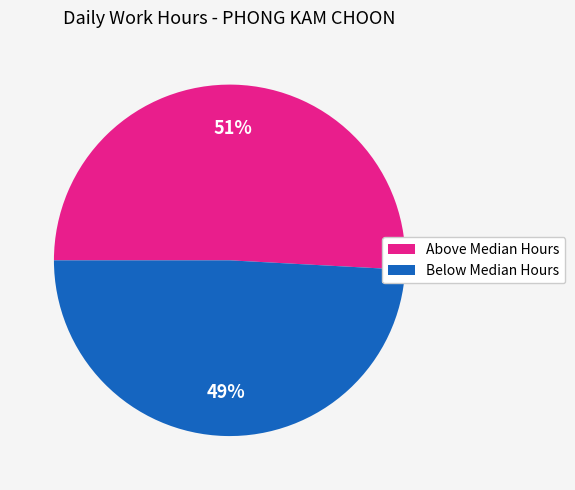

How many slices are in this pie chart?

2